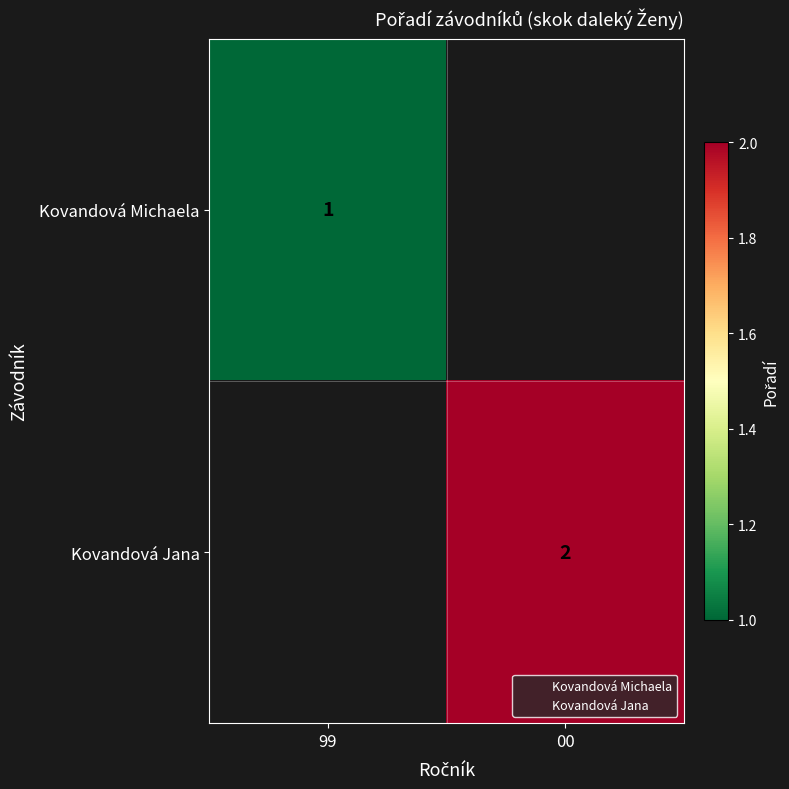

List the series in order of their overall mean, lowest first.

Kovandová Michaela, Kovandová Jana